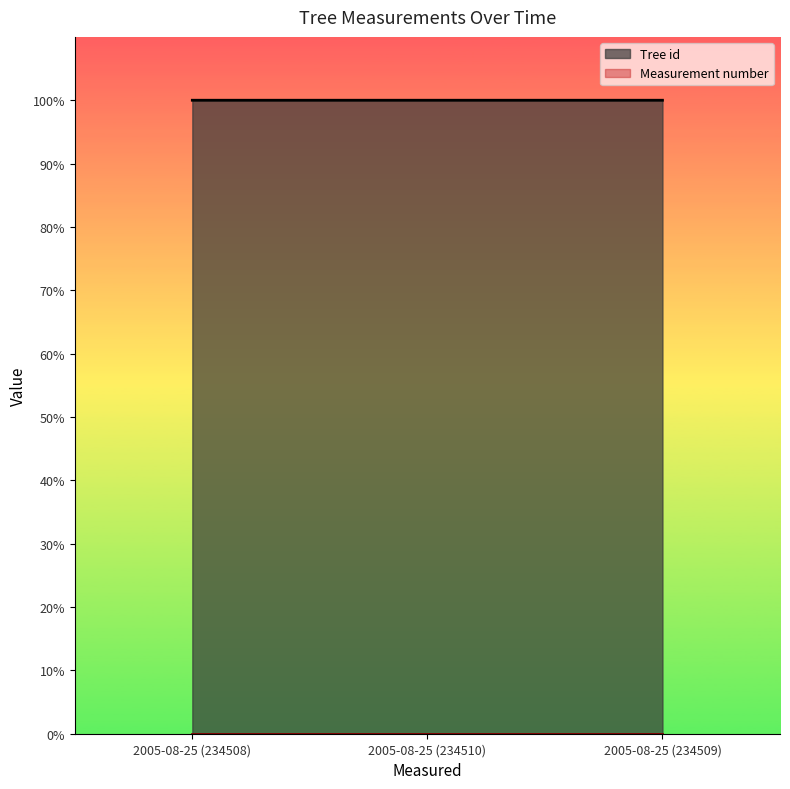

Does the chart display data point markers on the line(s)?

No